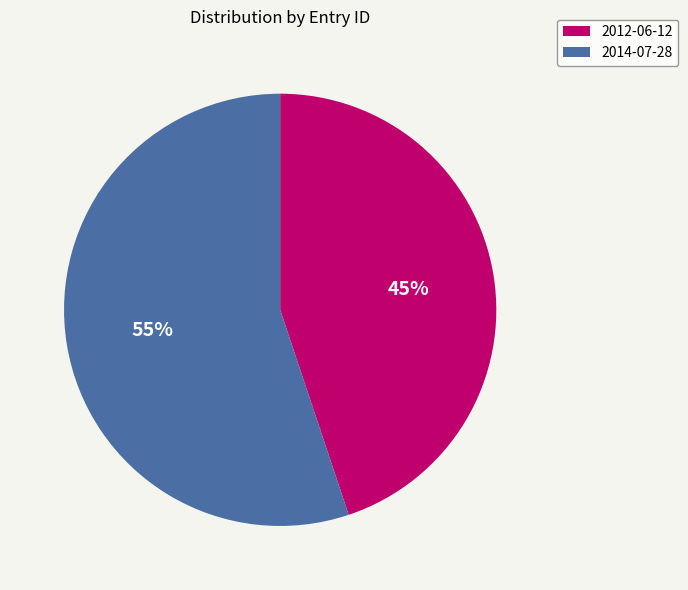

What is the majority slice?

2014-07-28